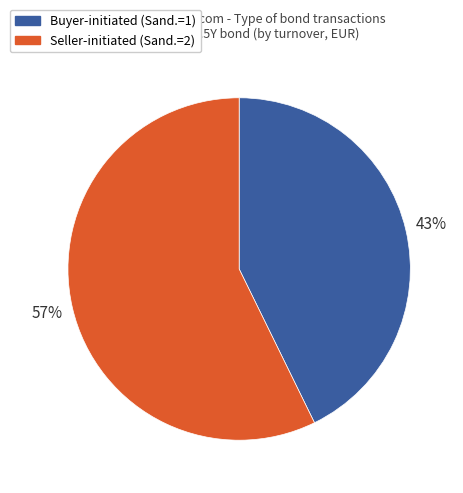

How many segments does this pie chart have?

2